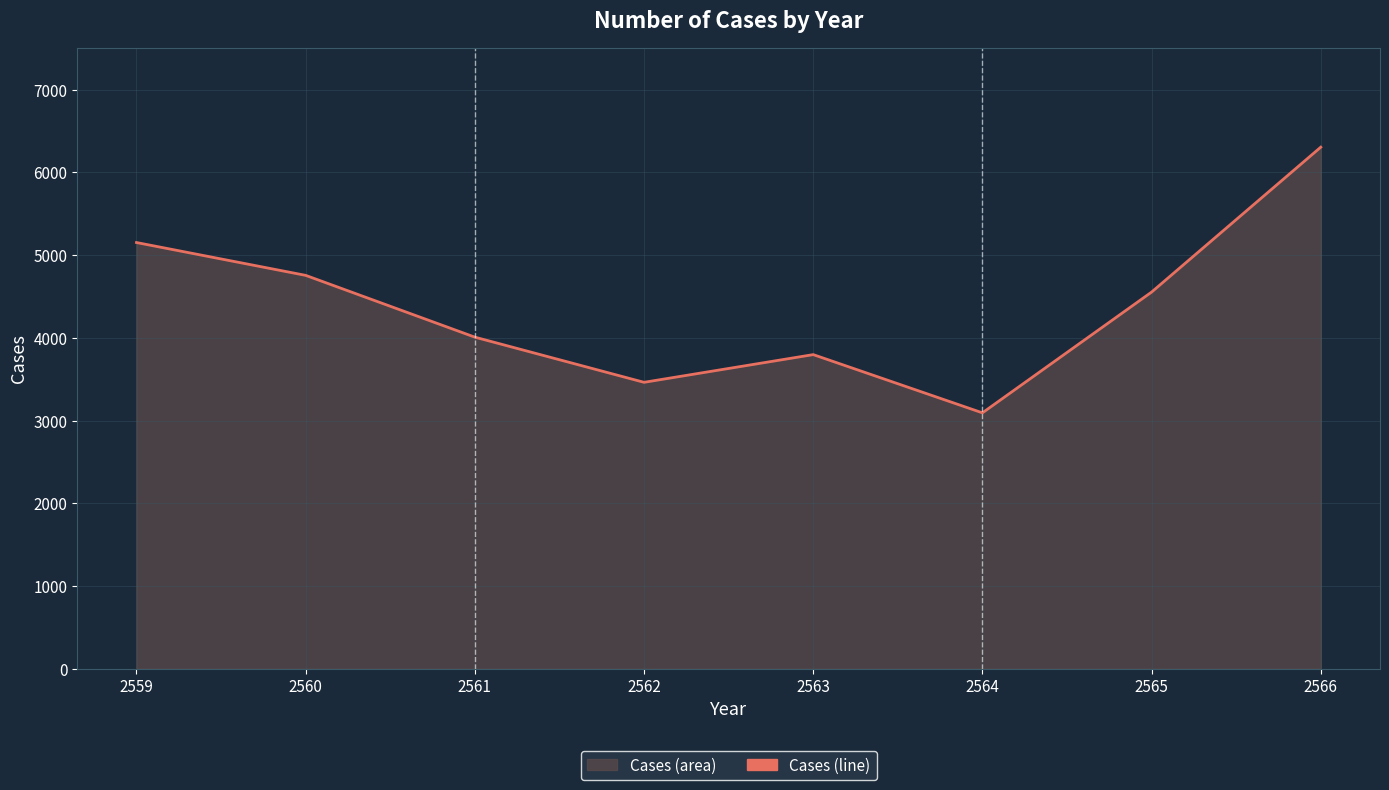

Which label corresponds to the largest value in the chart?

2566